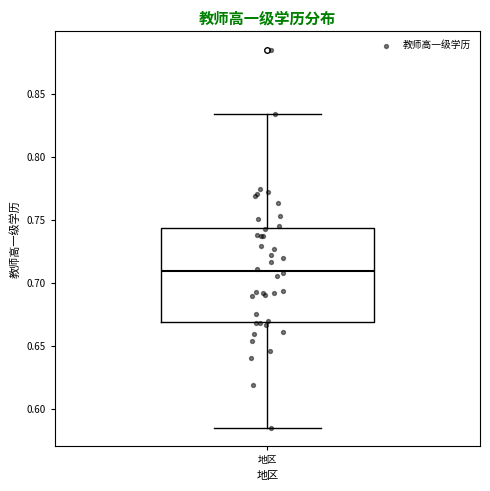

Read this box plot against the y-axis: the position of the median line, the range covered by the box, and the ends of both whiskers. The values are not printed on the chart, so give them approximately, as read against the axis.

median 0.710, box 0.670 to 0.745, whiskers 0.585 to 0.835